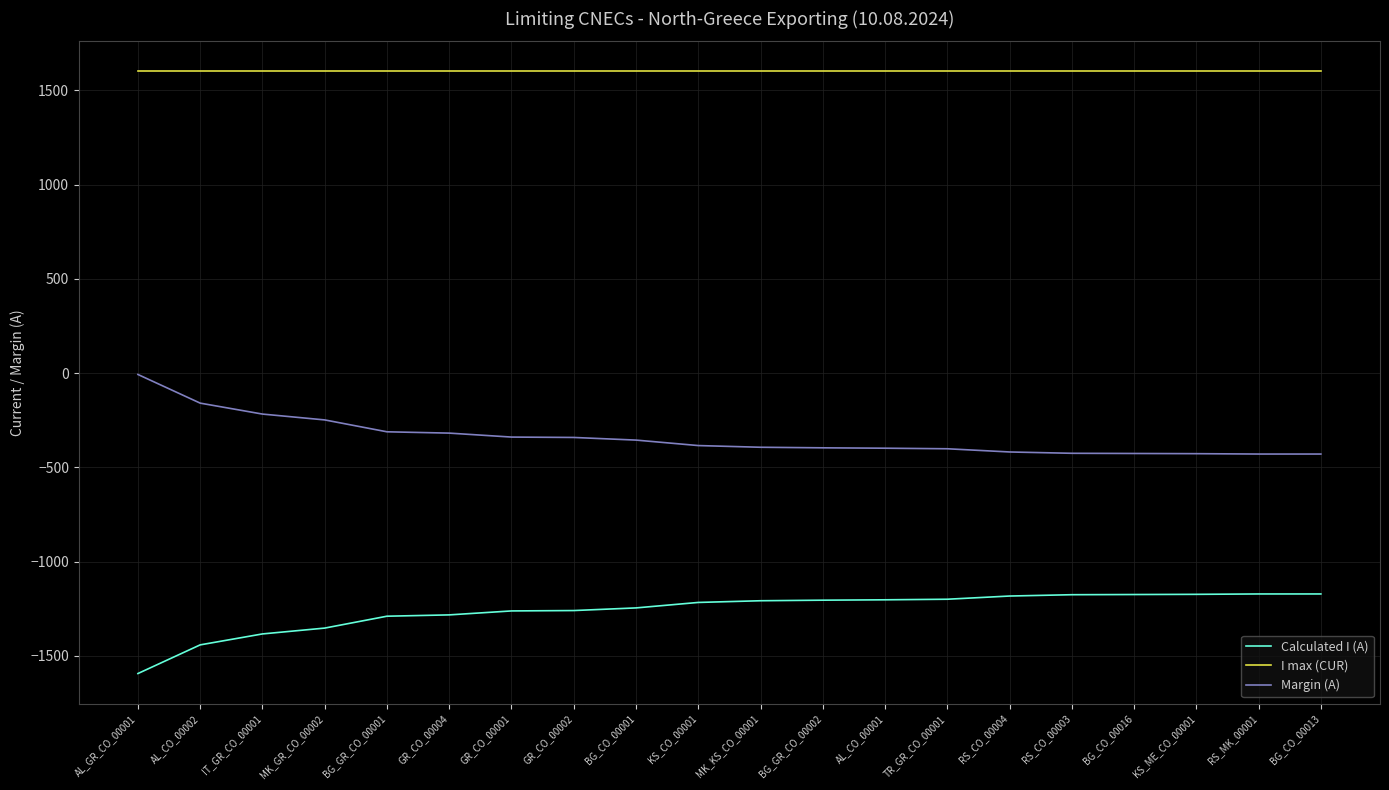

At which label is Margin (A) closest to -218?

IT_GR_CO_00001